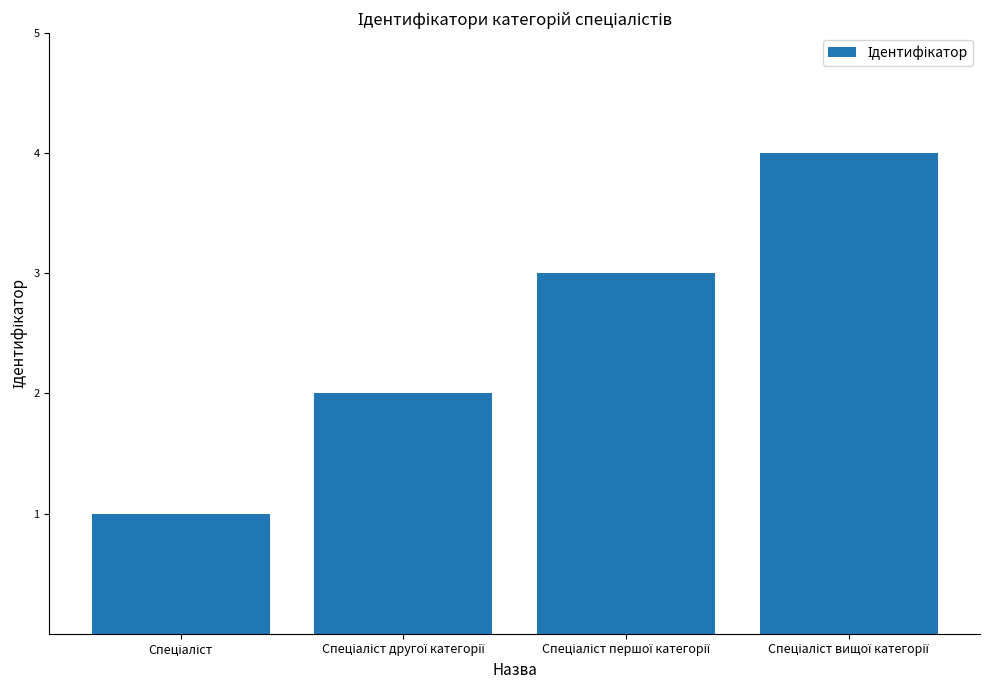

What is the maximum value shown in the chart?

4